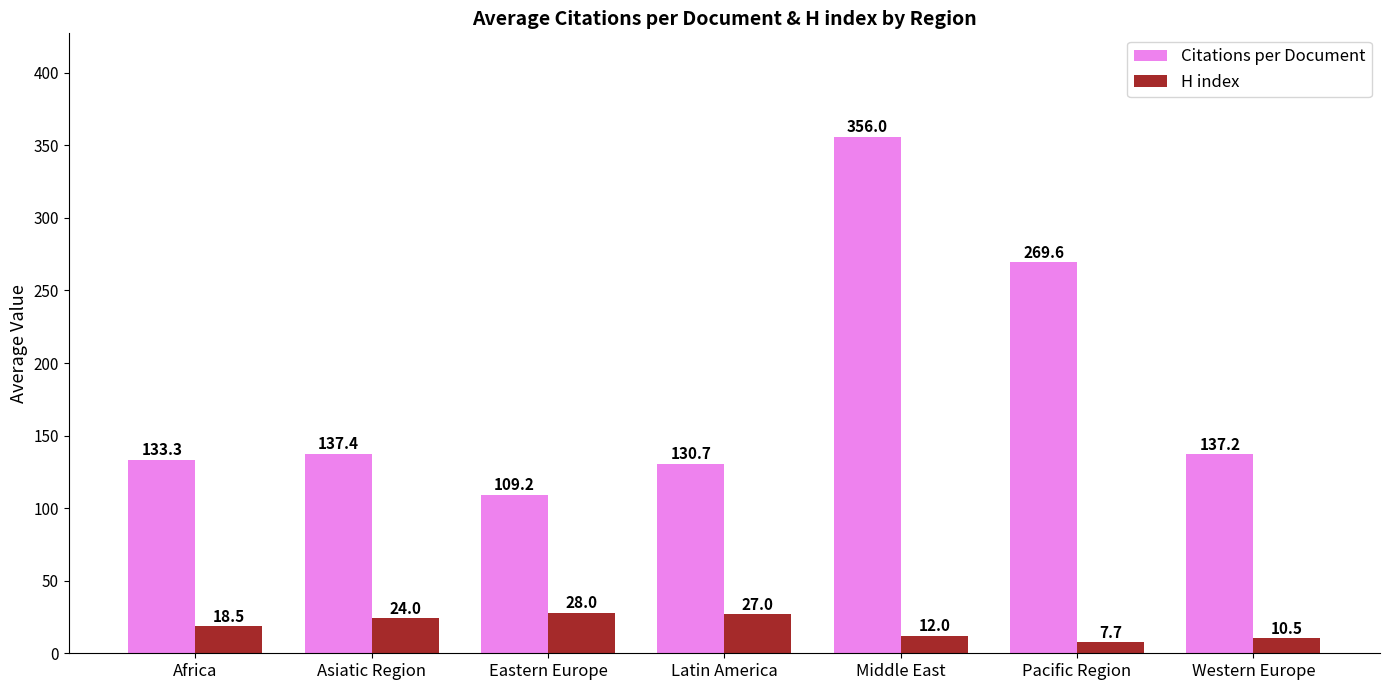

What is the average value of the H index series?

18.2